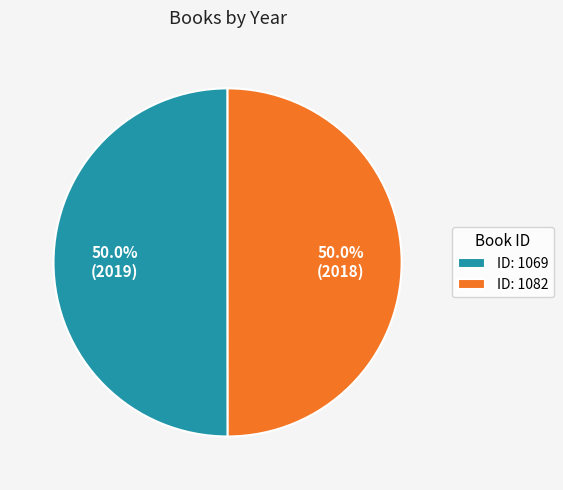

Approximately how many times larger is the value at ID: 1082 compared to ID: 1069?

1.0